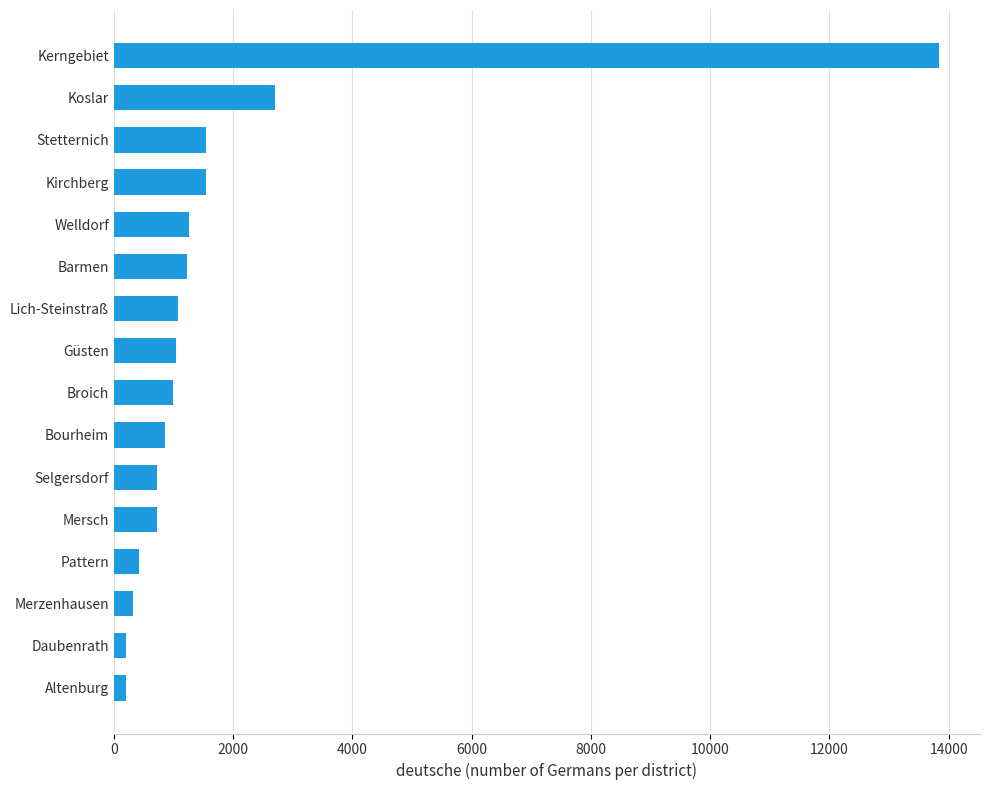

At which label is the value closest to 7016?

Koslar